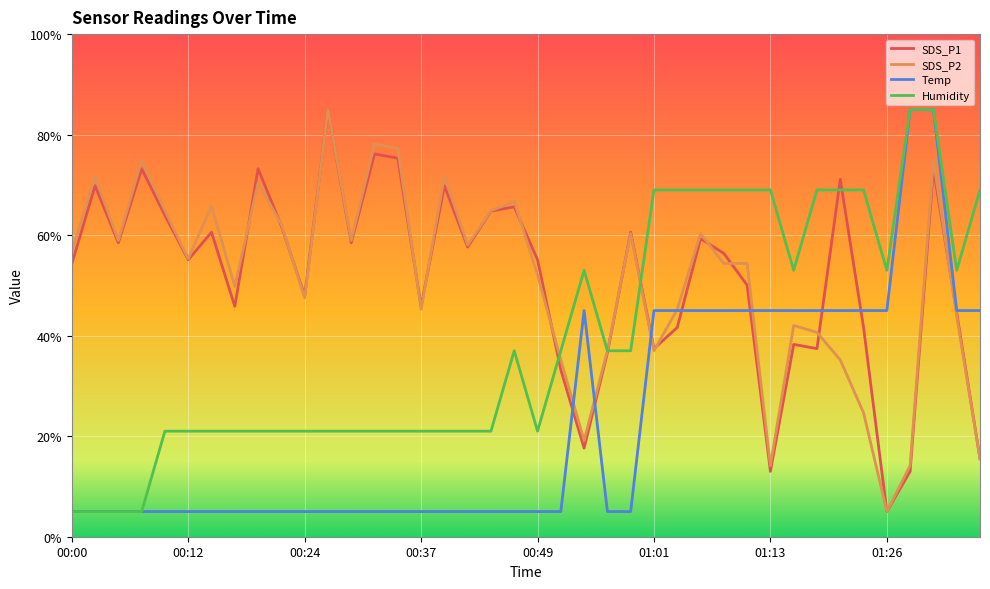

What is the greatest value displayed?

85.0